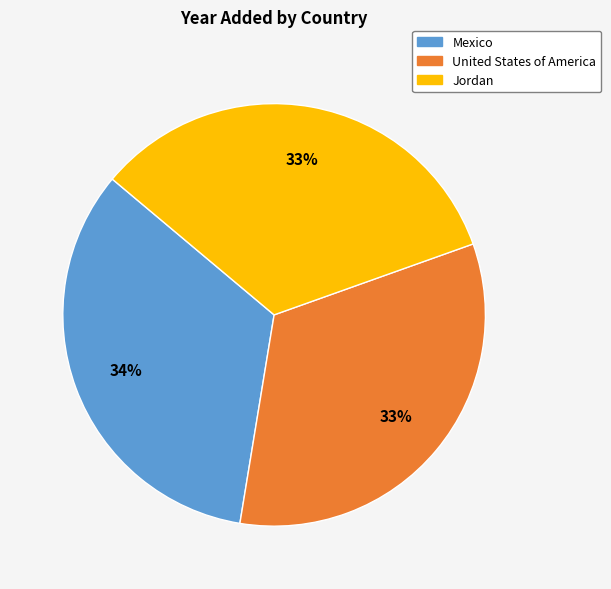

Count the number of slices in the pie.

3